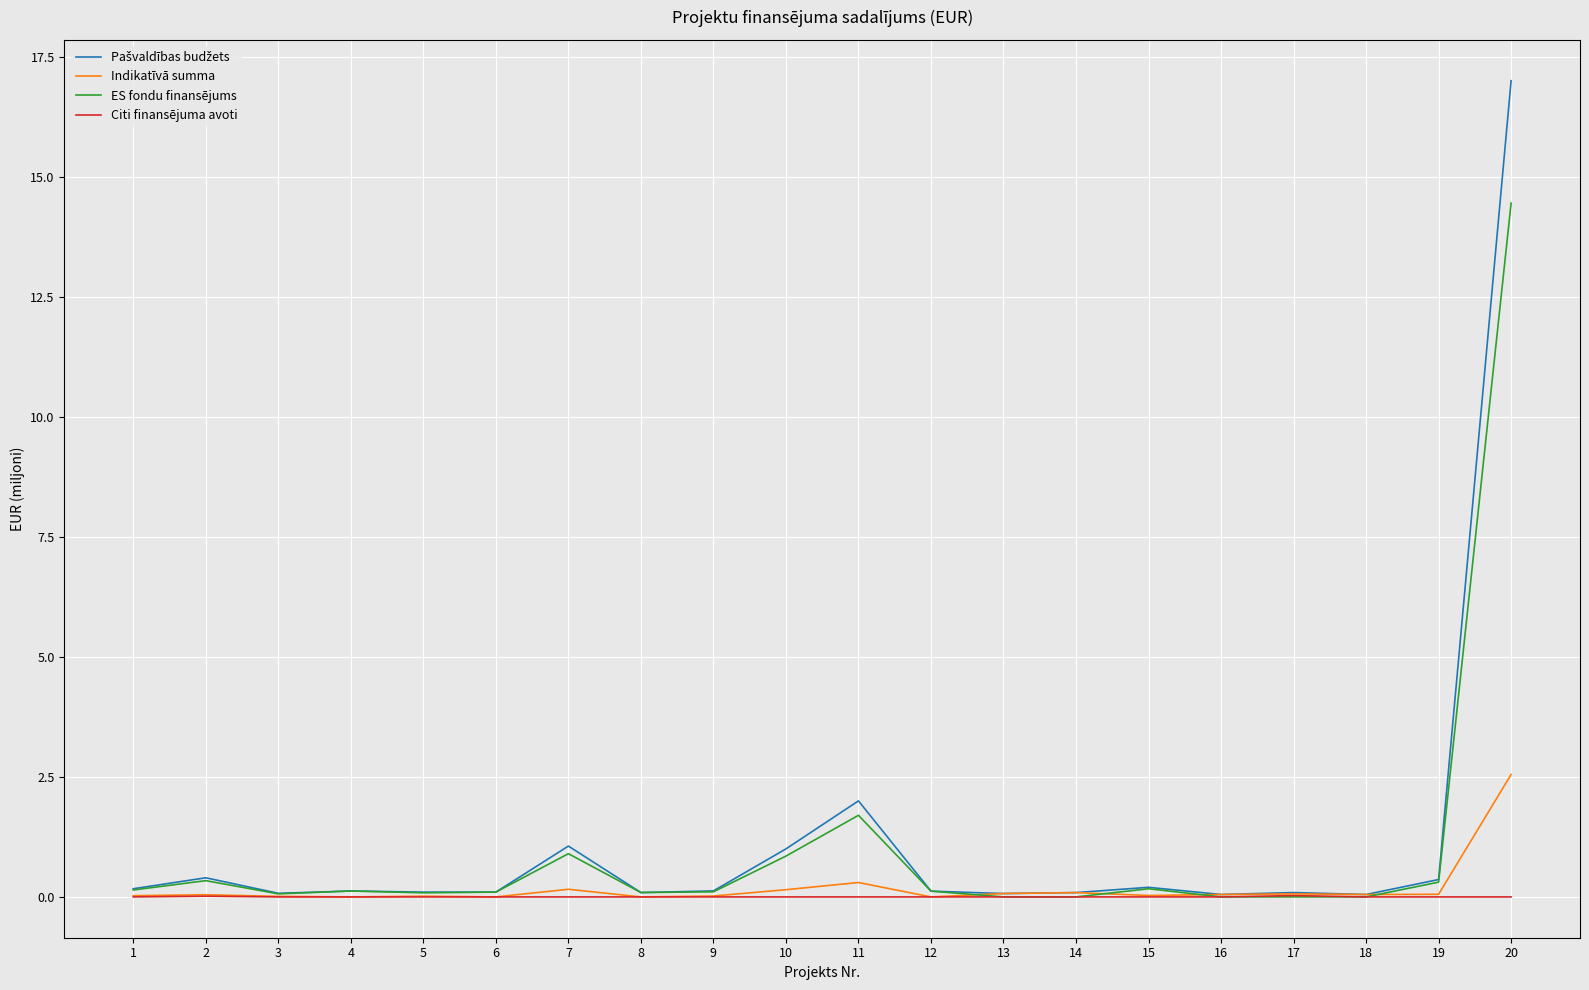

True or false: Citi finansējuma avoti has a value of 0.0 at 4.

True